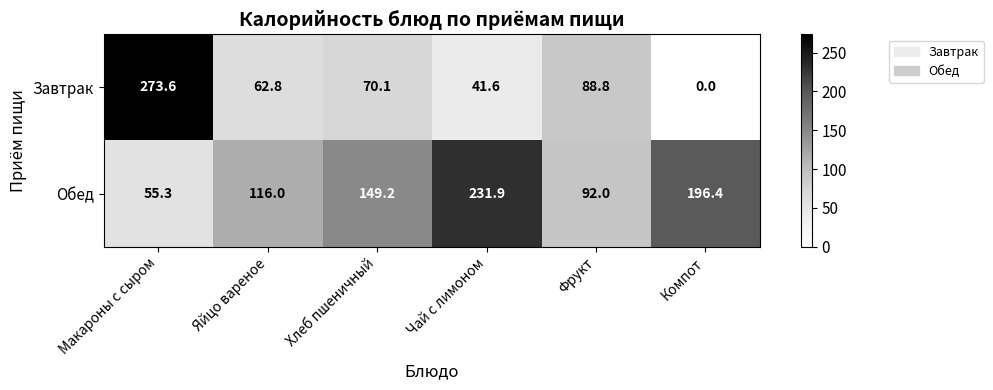

Which series has the largest total across all categories?

Обед